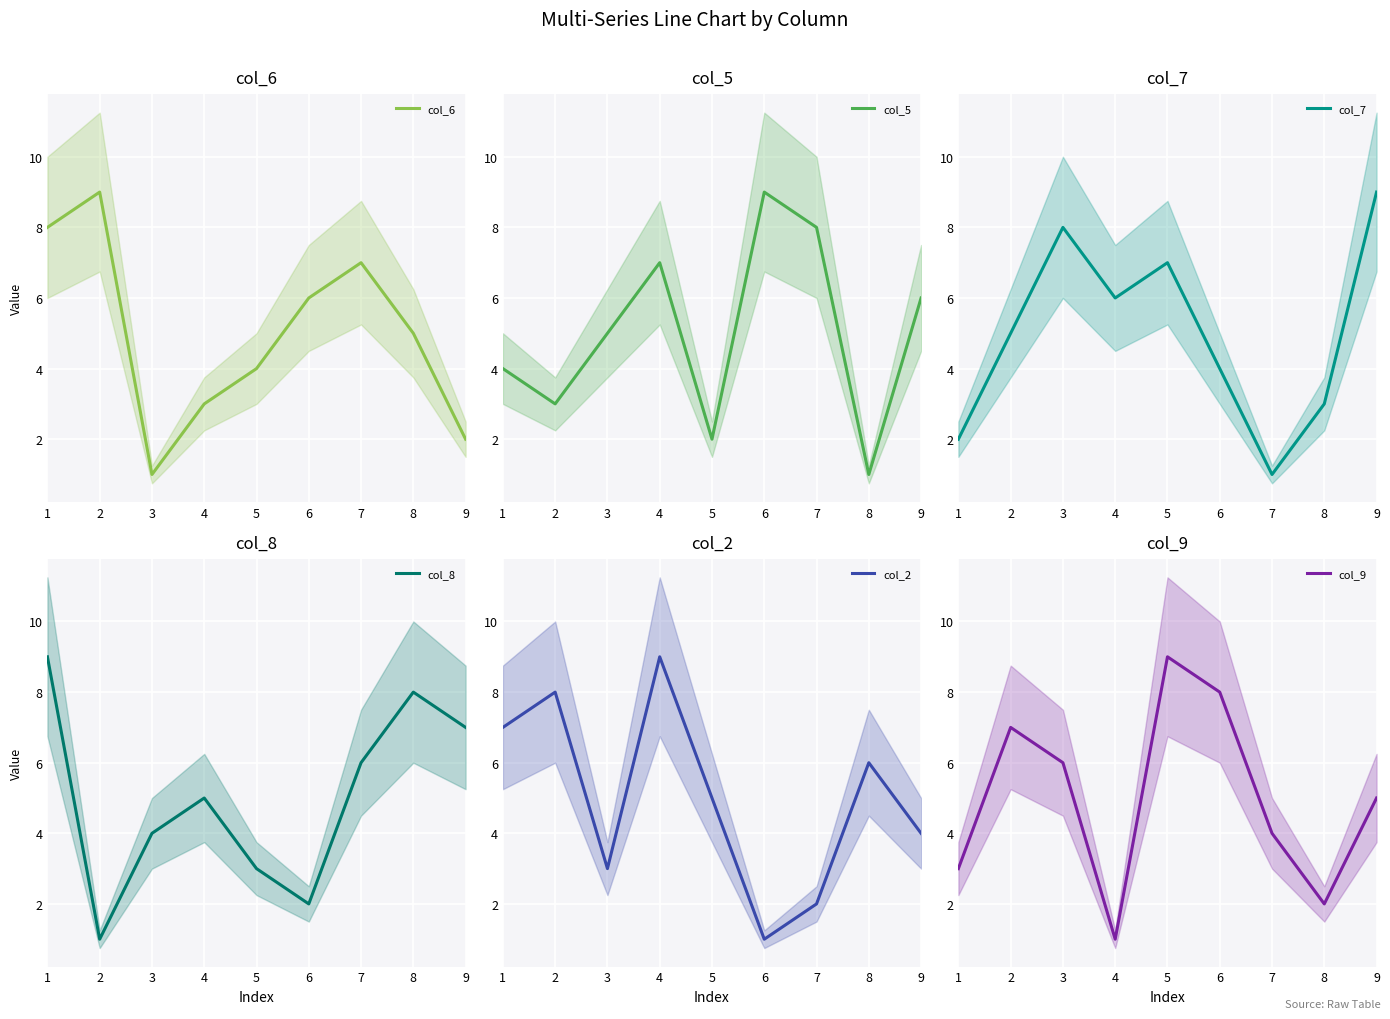

Which category has the highest value in the col_8 series?

1